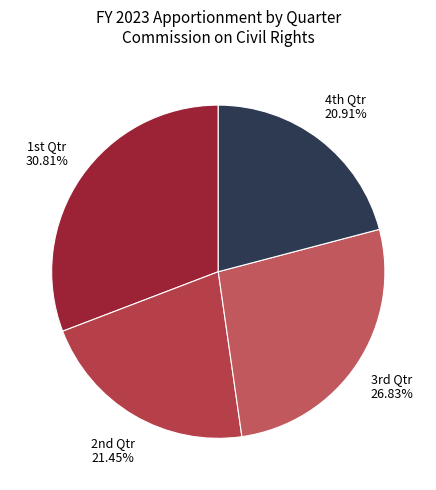

How many segments does this pie chart have?

4